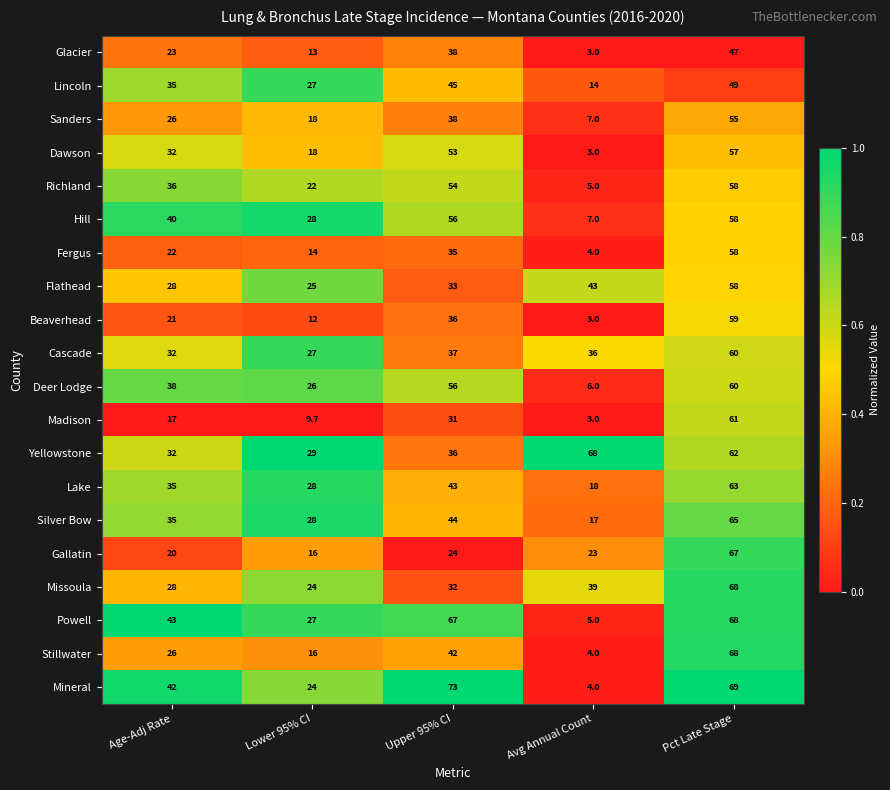

The Madison series shows 31.0 at Upper 95% CI. True or false?

True